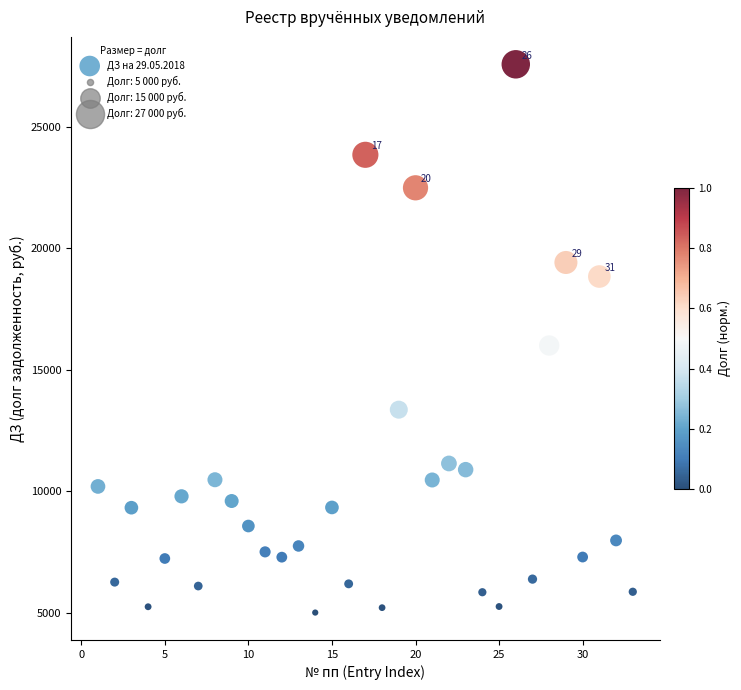

What is the range of X values (max minus min)?

32.0